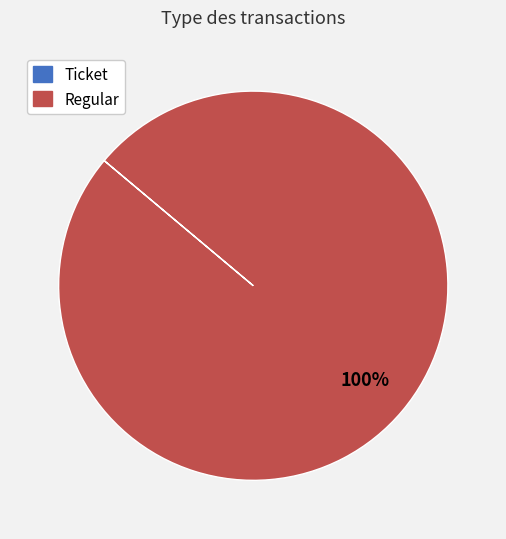

True or false: Regular accounts for 100% of the total.

True